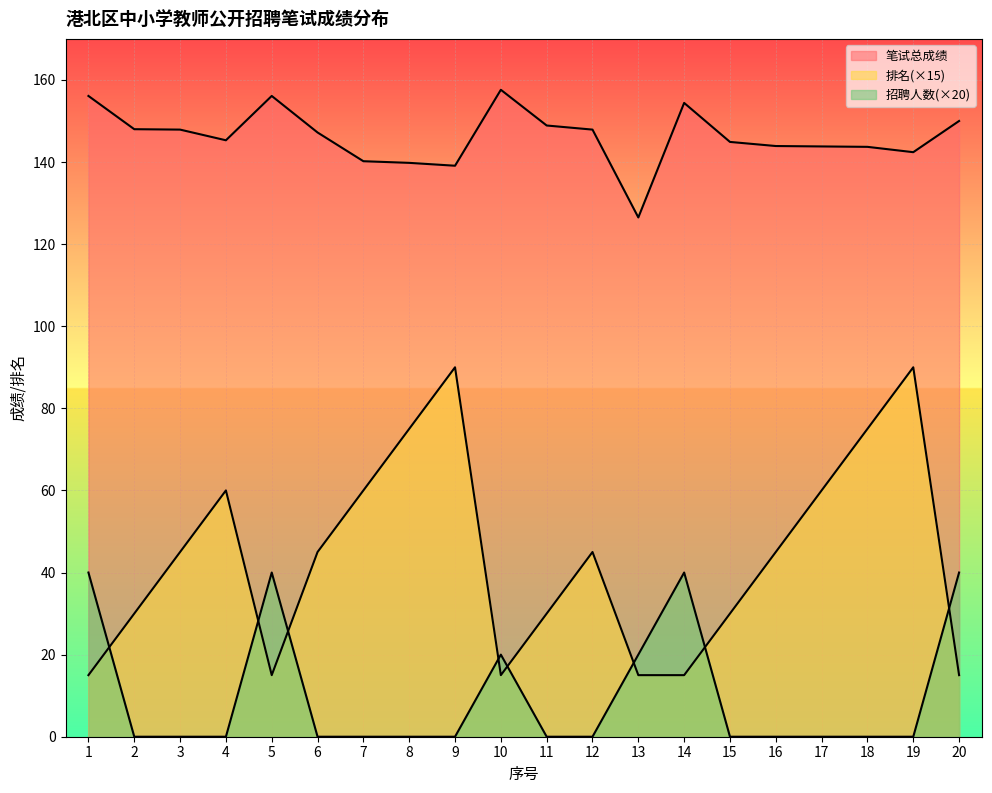

What is the minimum value for 排名?

15.0